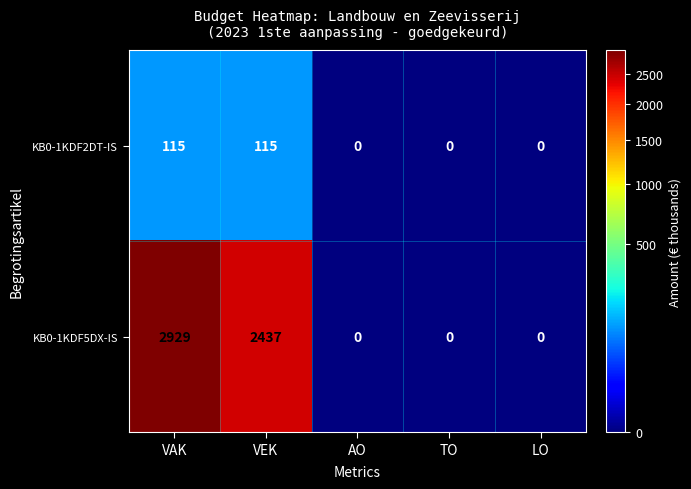

List the series in order of their overall mean, highest first.

KB0-1KDF5DX-IS, KB0-1KDF2DT-IS